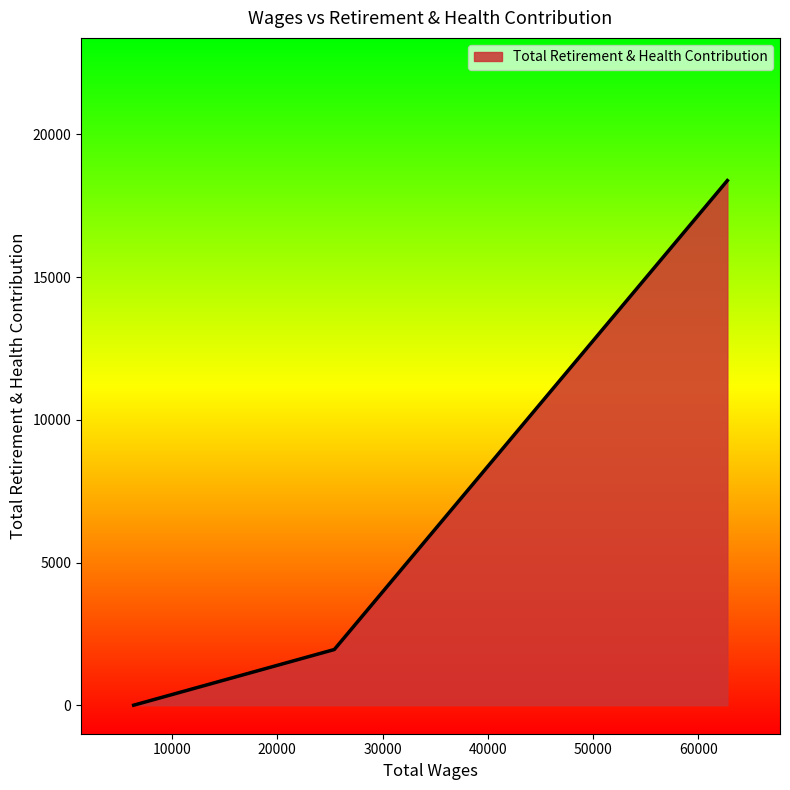

What is the difference between the second highest and minimum values?

1951